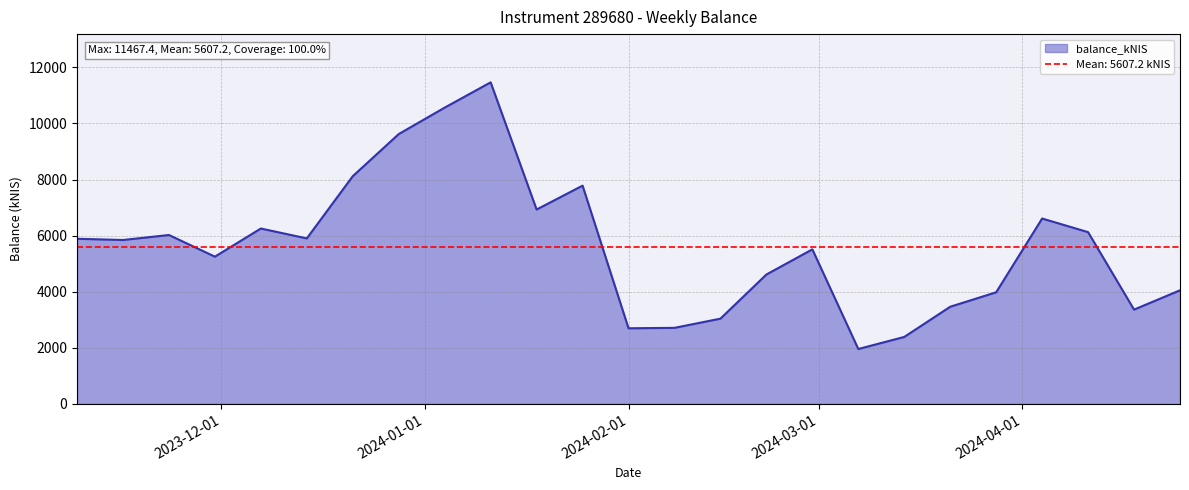

Approximately how many times larger is the value at 2024-02-29 compared to 2024-03-07?

2.8